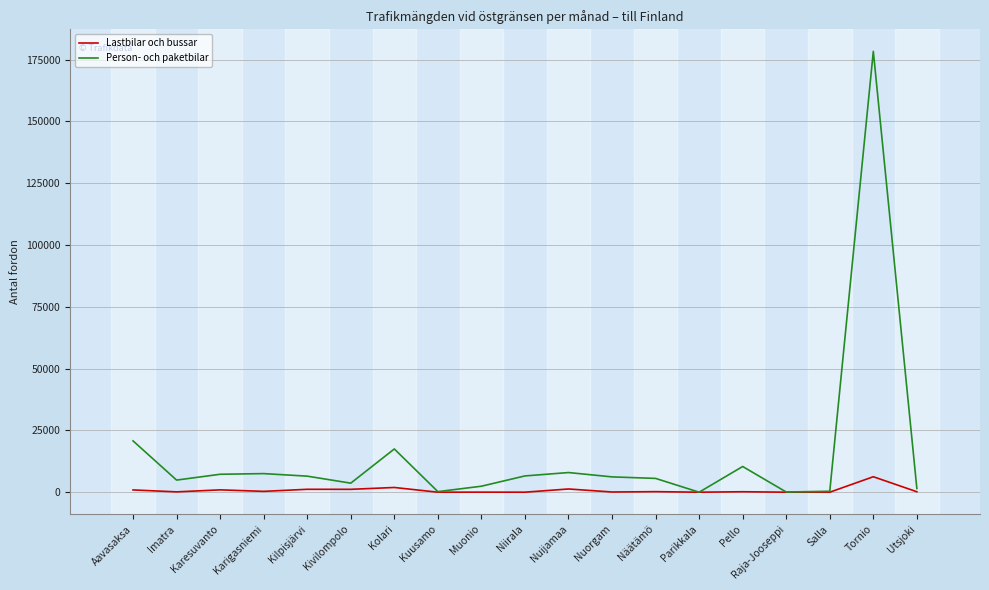

How many values in the Lastbilar och bussar series are below 188?

9